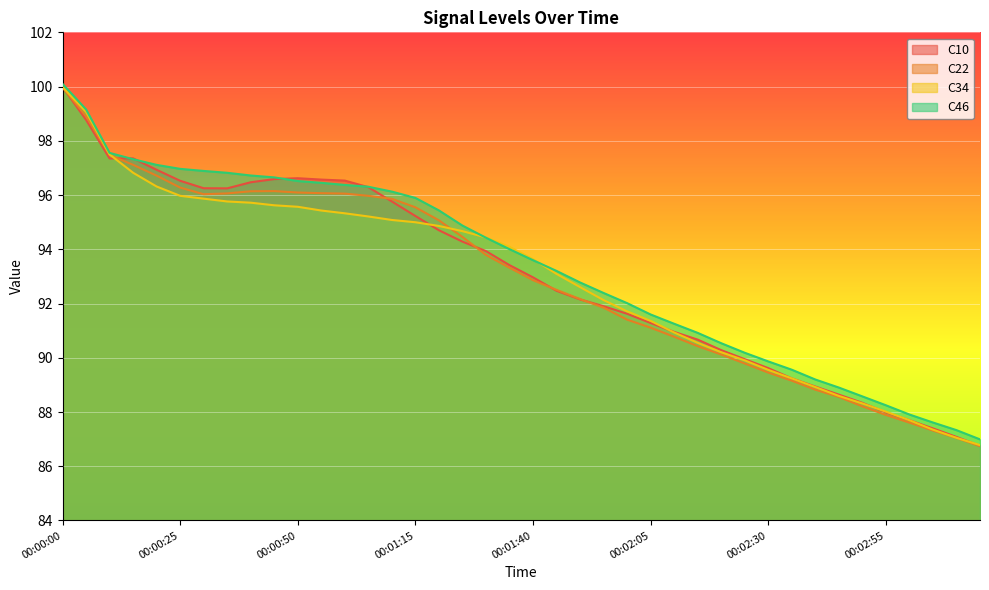

What is the spread (max minus min) of values at 00:01:50?

0.6